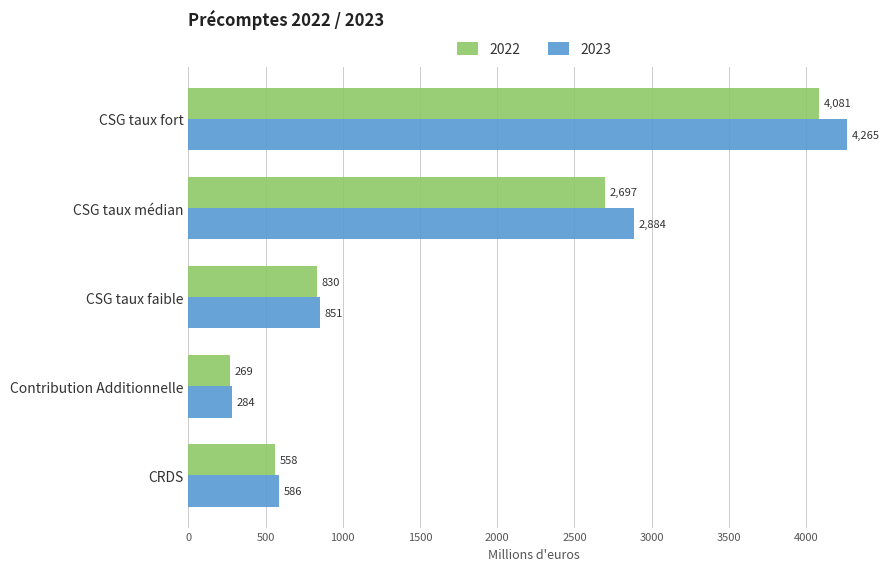

How many series are shown in this chart?

2